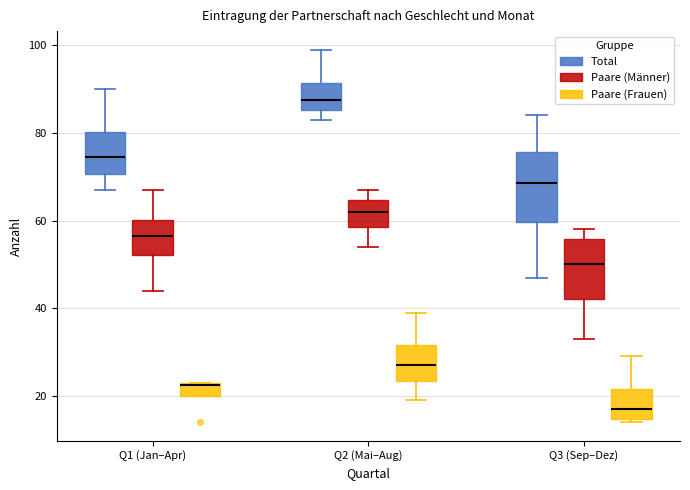

Reading left to right, read every box against the y-axis: the position of its median line, the range the box covers, and the ends of its whiskers. The values are not printed on the chart, so give them approximately, as read against the axis.

Q1 (Jan–Apr) (Total): median 74, box 70 to 80, whiskers 68 to 90
Q1 (Jan–Apr) (Paare (Männer)): median 56, box 52 to 60, whiskers 44 to 68
Q1 (Jan–Apr) (Paare (Frauen)): median 22, box 20 to 24, whiskers 20 to 24
Q2 (Mai–Aug) (Total): median 88, box 86 to 92, whiskers 84 to 100
Q2 (Mai–Aug) (Paare (Männer)): median 62, box 58 to 64, whiskers 54 to 68
Q2 (Mai–Aug) (Paare (Frauen)): median 28, box 24 to 32, whiskers 20 to 40
Q3 (Sep–Dez) (Total): median 68, box 60 to 76, whiskers 48 to 84
Q3 (Sep–Dez) (Paare (Männer)): median 50, box 42 to 56, whiskers 34 to 58
Q3 (Sep–Dez) (Paare (Frauen)): median 18, box 14 to 22, whiskers 14 (just below the box's lower edge) to 30